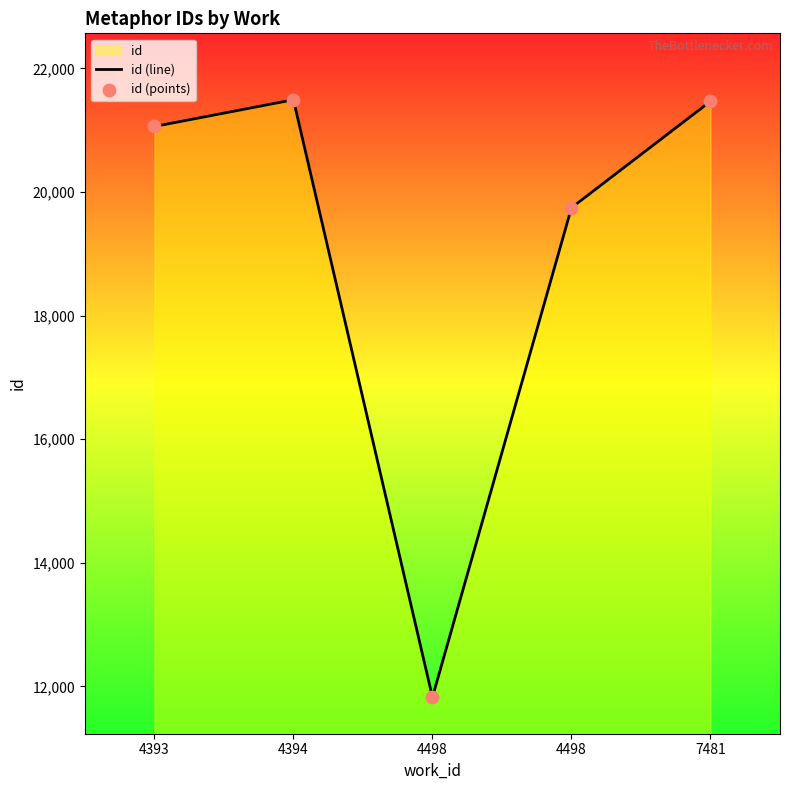

How many lines are shown in the chart?

1